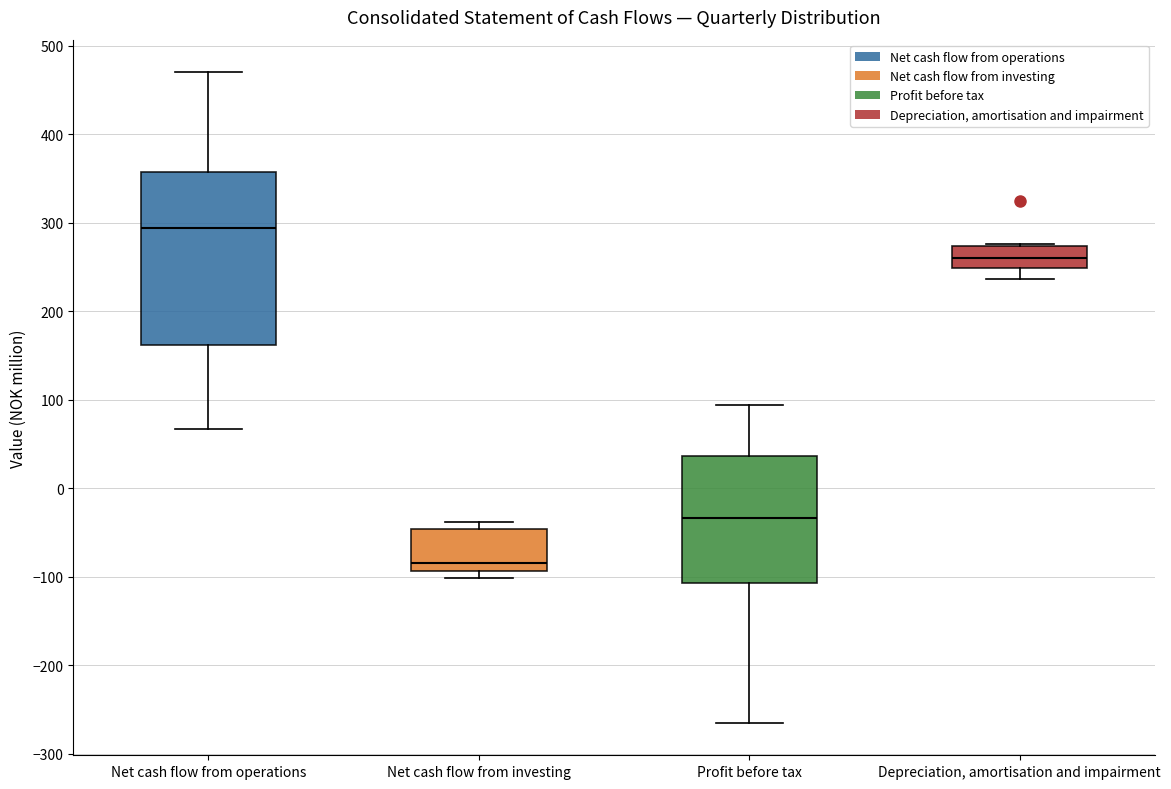

Where is the lower edge of the box for Depreciation, amortisation and impairment on the y-axis? The values are not printed on the chart, so give them approximately, as read against the axis.

250